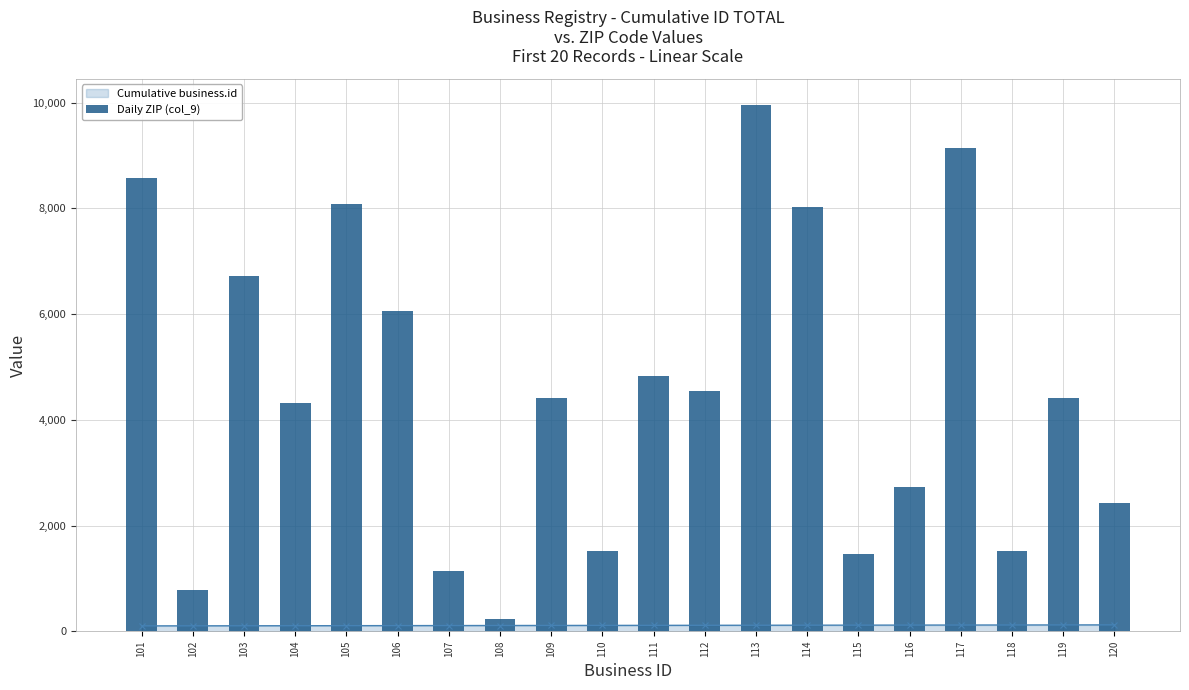

Reading right to left, list all the values displayed in this chart.

2435.0	4406.5	1520.1	9135.5	2724.8	1456.4	8023.9	9951.8	4541.4	4837.5	1512.0	4406.5	233.2	1136.8	6052.7	8091.0	4323.2	6715.6	784.4	8574.1